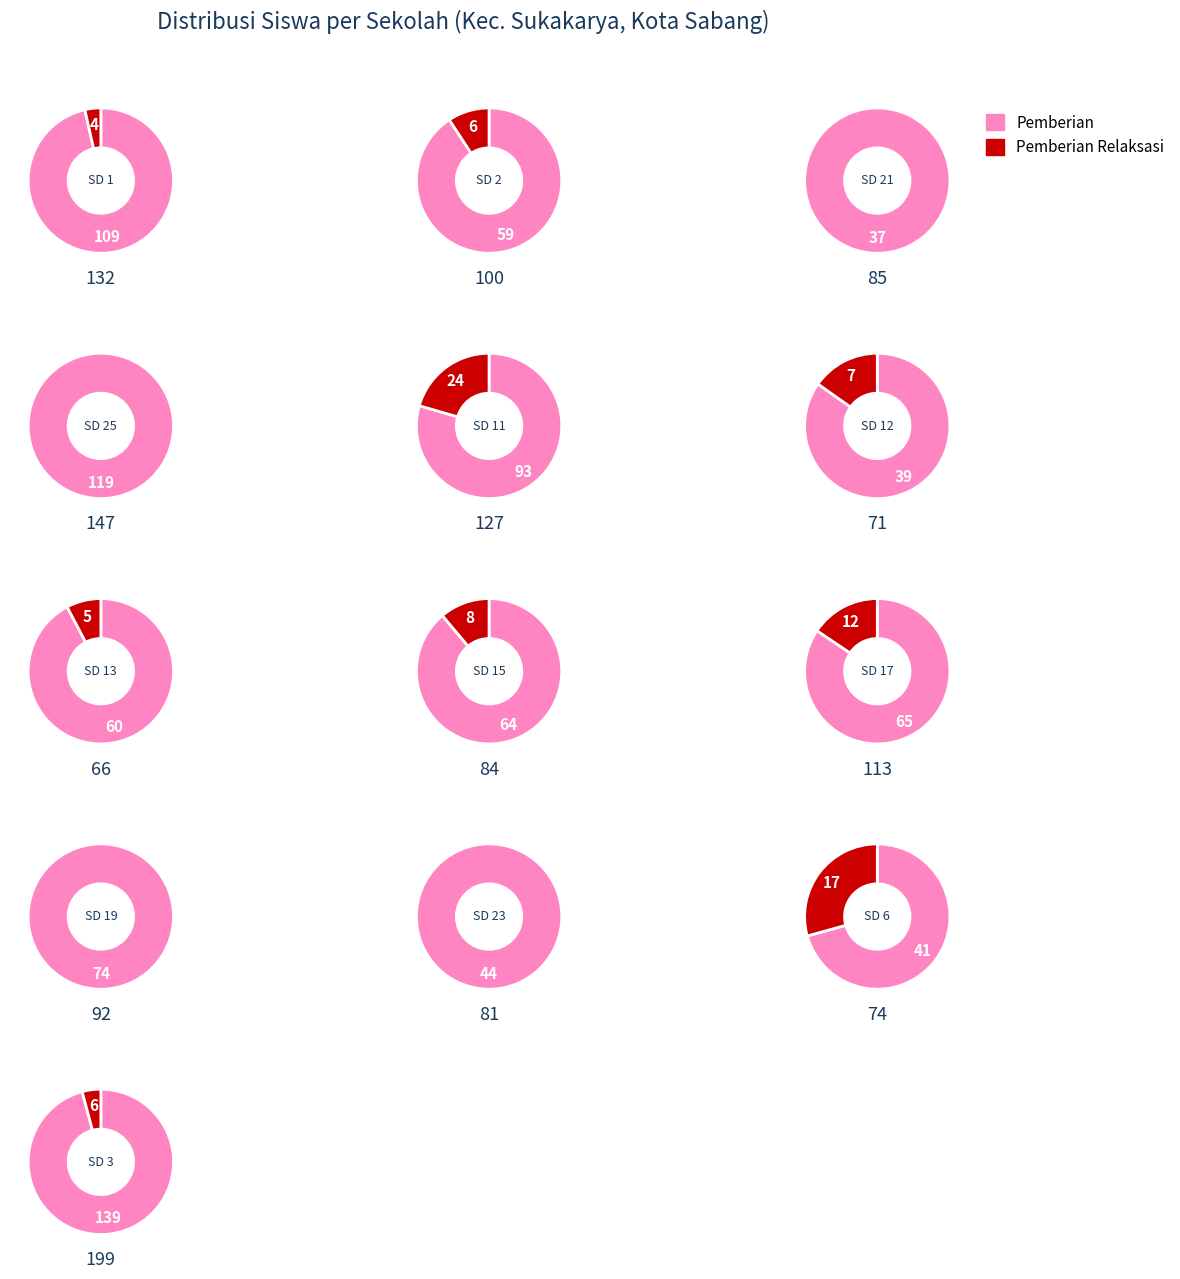

Does 8 account for over 50% of the chart?

No